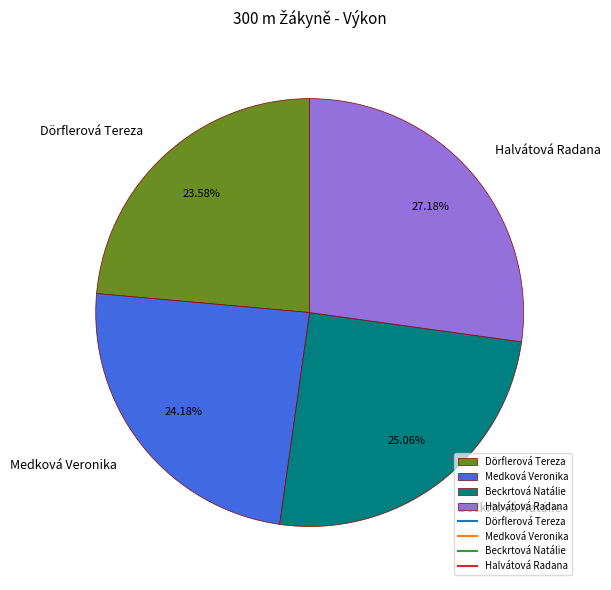

How many segments does this pie chart have?

4